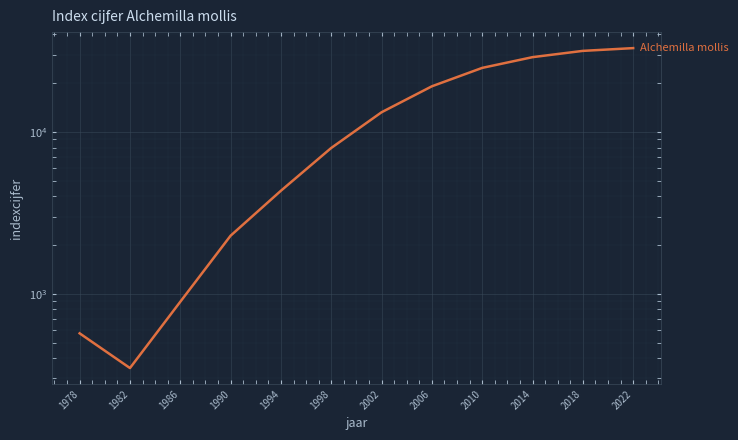

True or false: there are more than 2 points higher than both neighbors.

False